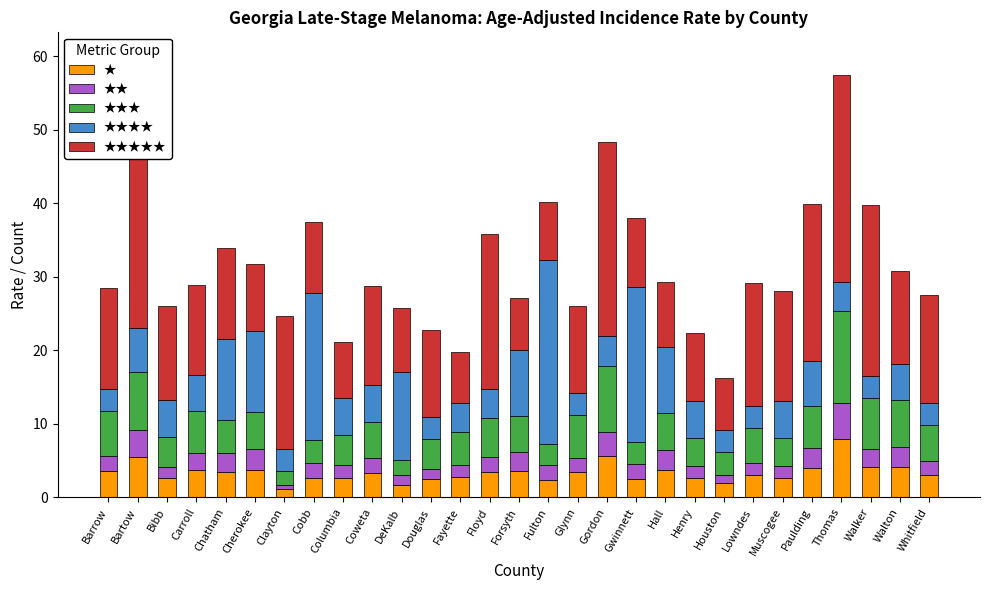

What is the average value of the ★ series?

3.4